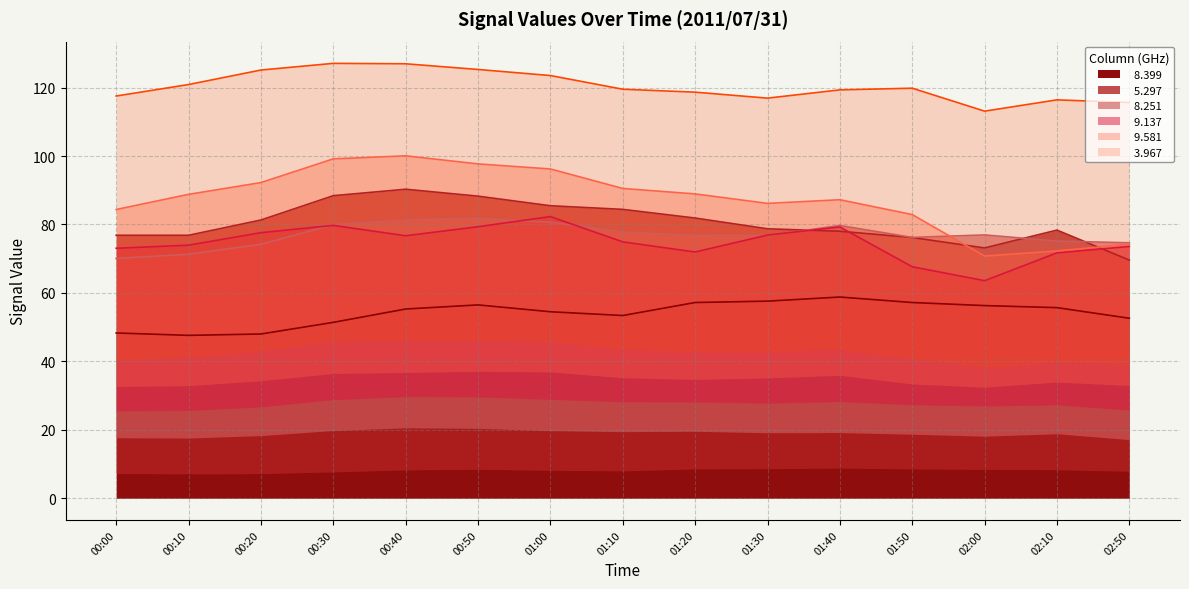

At which category does the chart reach its minimum across all series?

00:10